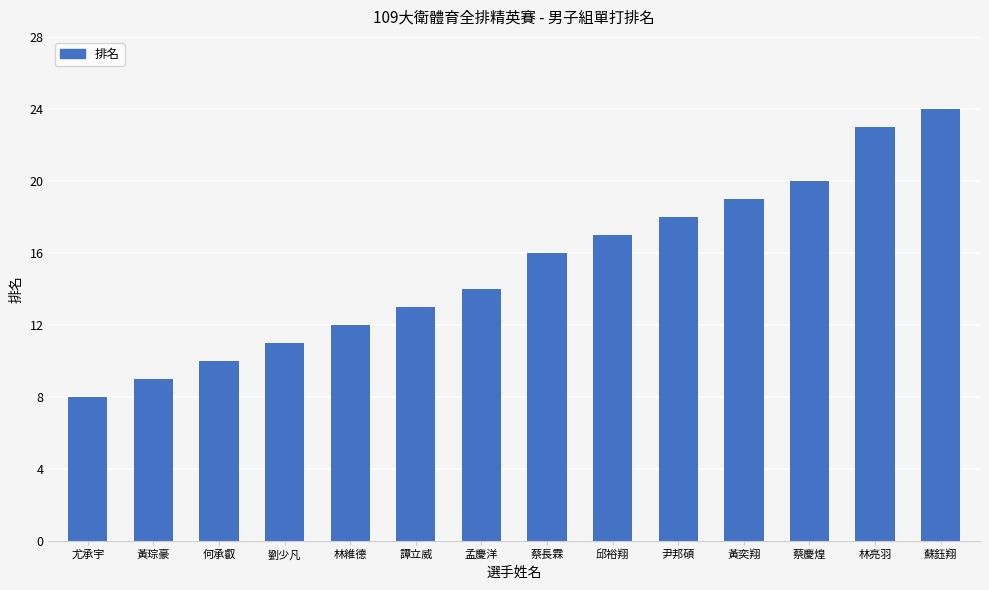

List the labels in order of value, smallest first.

尤承宇, 黃琮豪, 何承叡, 劉少凡, 林維德, 譚立威, 孟慶洋, 蔡長霖, 邱裕翔, 尹邦碩, 黃奕翔, 蔡慶煌, 林亮羽, 蘇鈺翔